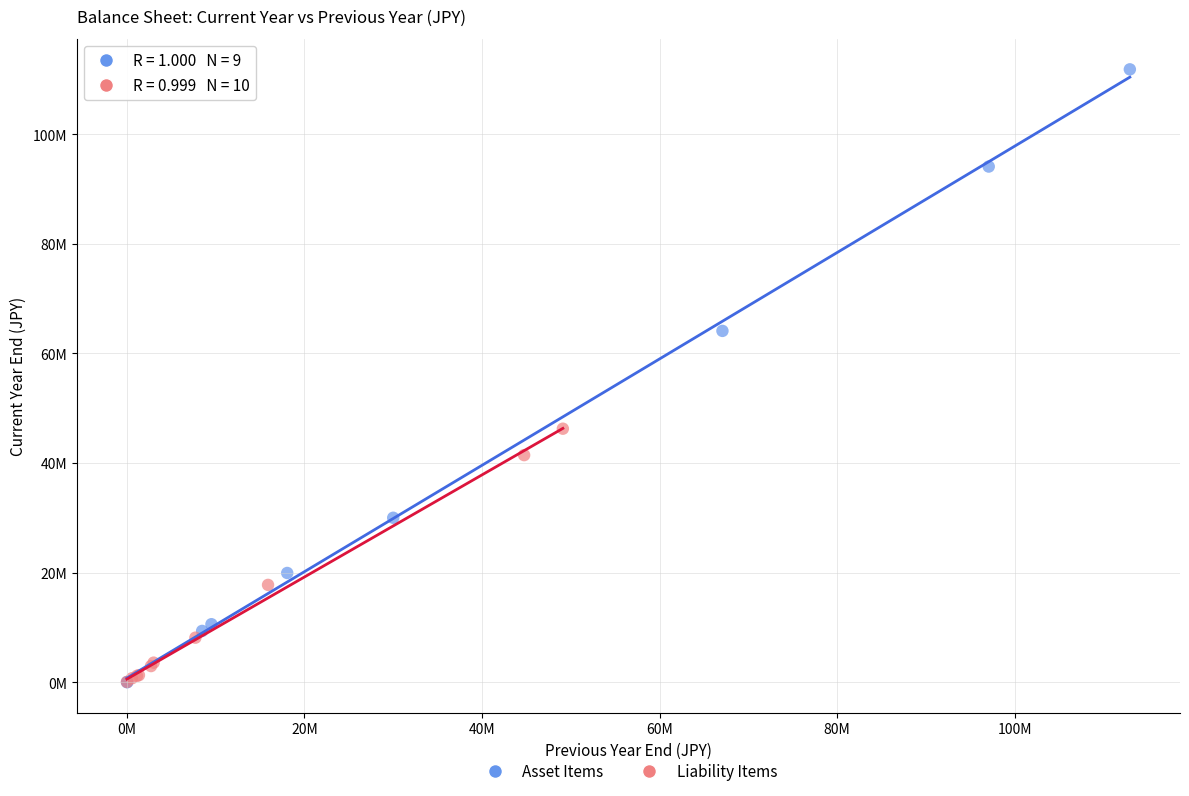

What are all the series names shown in the legend?

Asset Items, Liability Items